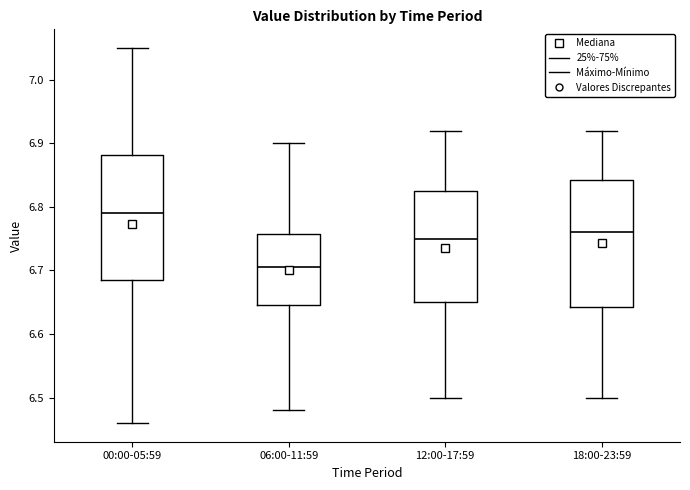

Reading left to right, transcribe this box plot: for each box, give where its median line is, the range the box spans, and where its two whiskers end, as read against the y-axis. The values are not printed on the chart, so give them approximately, as read against the axis.

00:00-05:59: median 6.79, box 6.69 to 6.88, whiskers 6.46 to 7.05
06:00-11:59: median 6.71, box 6.65 to 6.76, whiskers 6.48 to 6.90
12:00-17:59: median 6.75, box 6.65 to 6.83, whiskers 6.50 to 6.92
18:00-23:59: median 6.76, box 6.64 to 6.84, whiskers 6.50 to 6.92